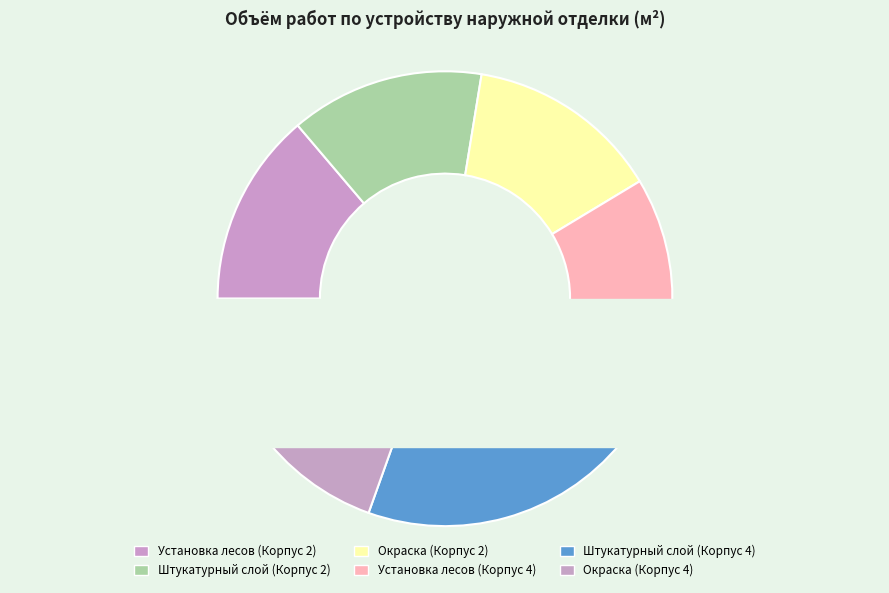

To the nearest percent, what portion does Установка лесов (Корпус 2) represent?

14%